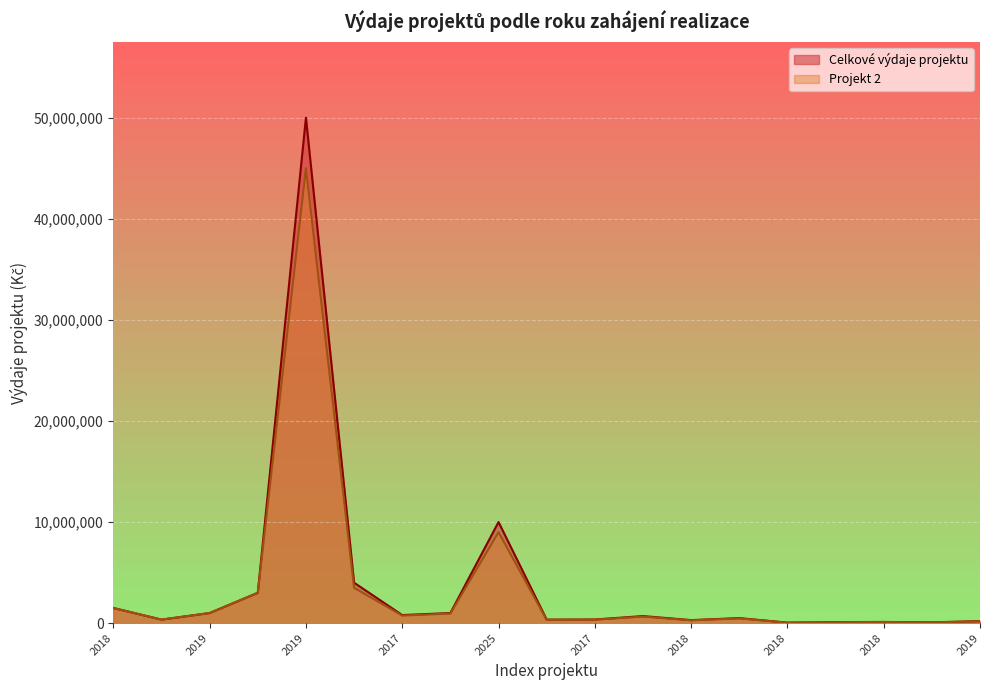

What is the difference between the Projekt 2 values at 2017 and 2018?

280000